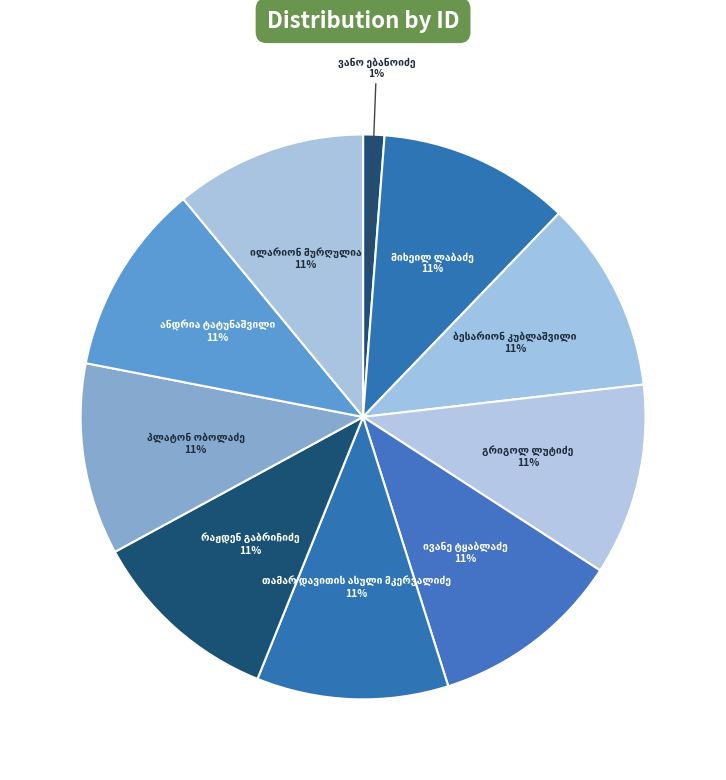

Rank the categories by value from lowest to highest.

ვანო ებანოიძე, ანდრია ტატუნაშვილი, პლატონ ობოლაძე, რაჟდენ გაბრიჩიძე, თამარ დავითის ასული მკერვალიძე, ივანე ტყაბლაძე, გრიგოლ ლუტიძე, ილარიონ მურღულია, ბესარიონ კუბლაშვილი, მიხეილ ლაბაძე